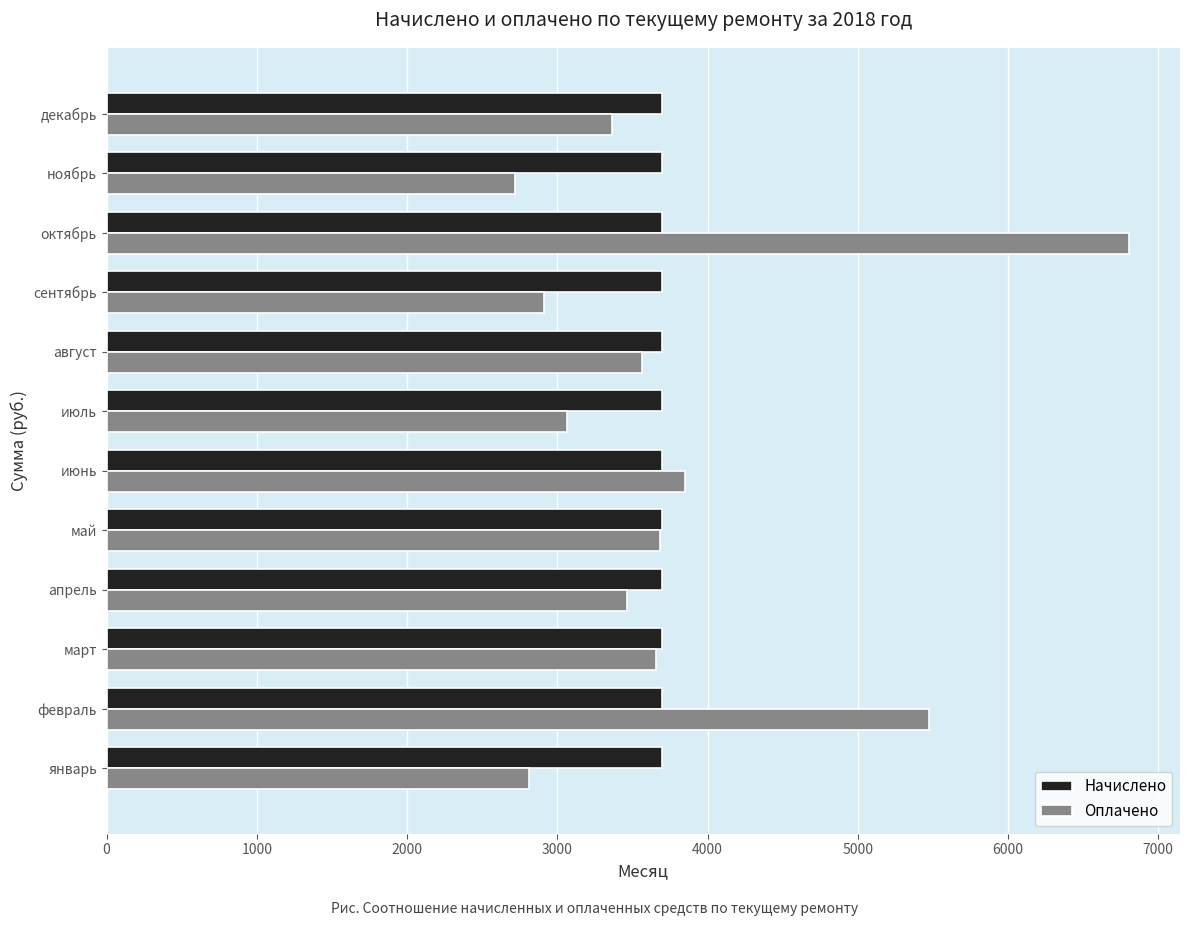

At which category is the sum across all series the highest?

октябрь